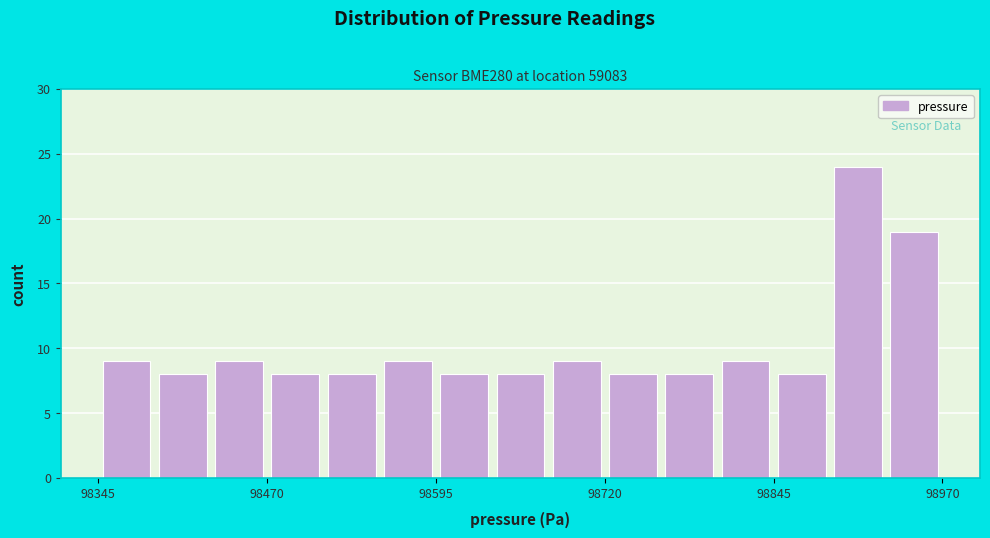

Read against the x-axis, roughly where is the centre of the tallest bar?

98900